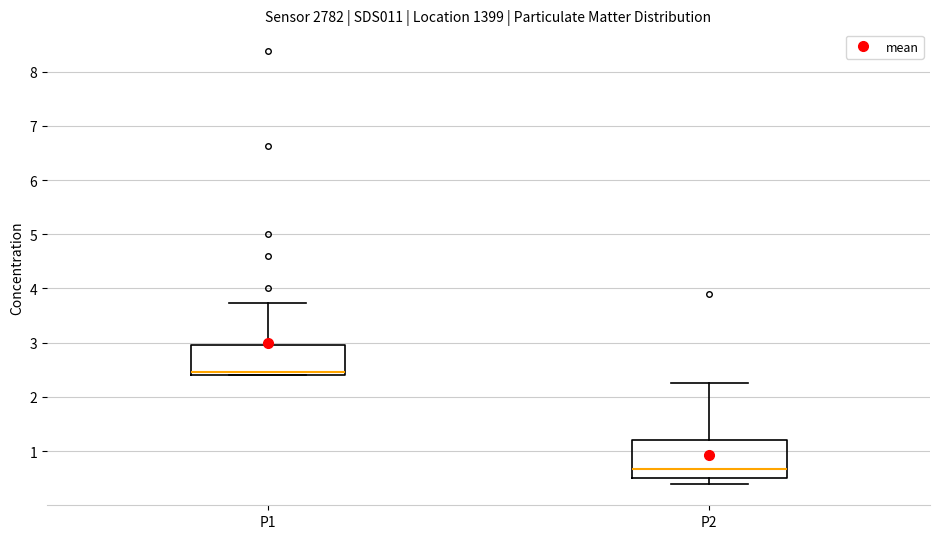

Reading left to right, transcribe this box plot: for each box, give where its median line is, the range the box spans, and where its two whiskers end, as read against the y-axis. The values are not printed on the chart, so give them approximately, as read against the axis.

P1: median 2.5, box 2.4 to 3.0, whiskers 2.4 to 3.7
P2: median 0.7, box 0.5 to 1.2, whiskers 0.4 to 2.3